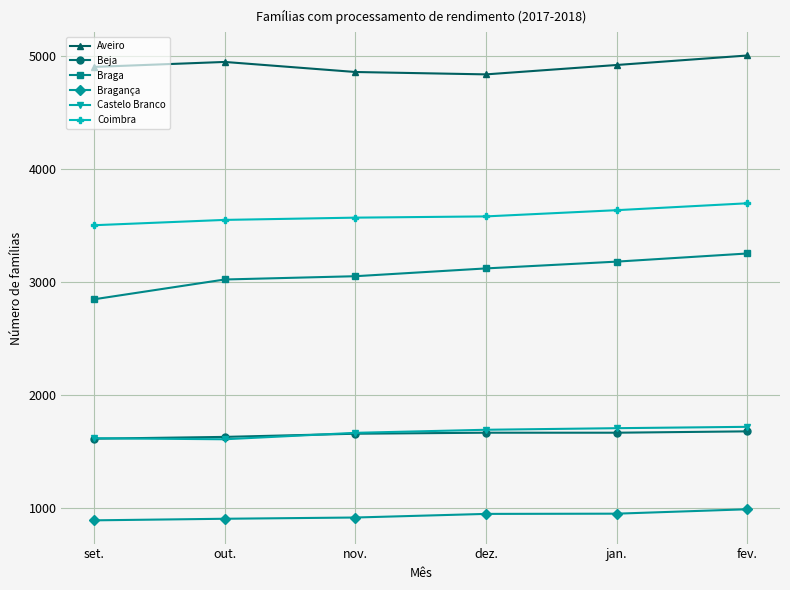

What is the smallest value displayed?

893